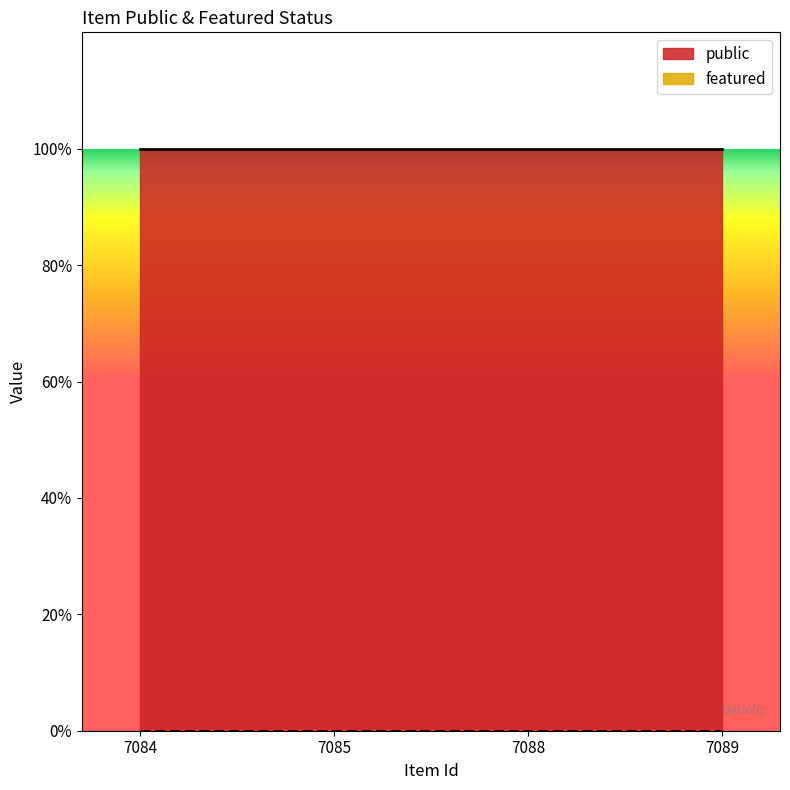

Reading left to right, list all the values displayed in this chart.

public: 1	1	1	1
featured: 0	0	0	0